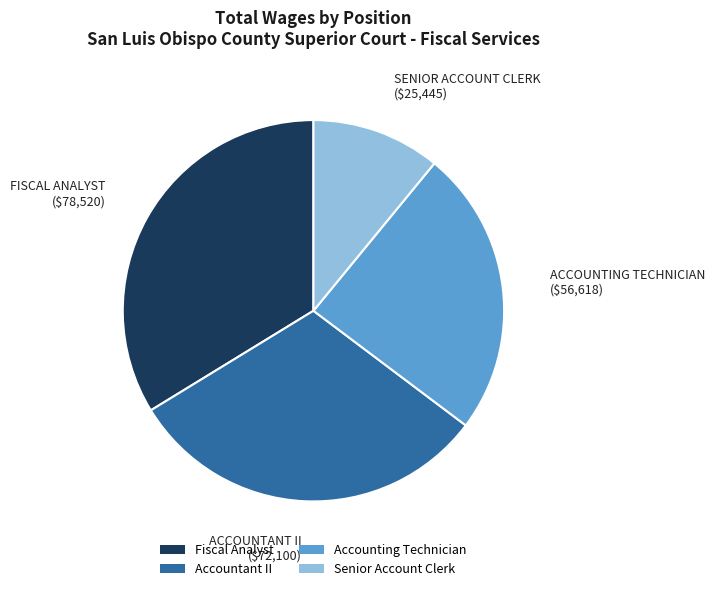

How many slices are in this pie chart?

4